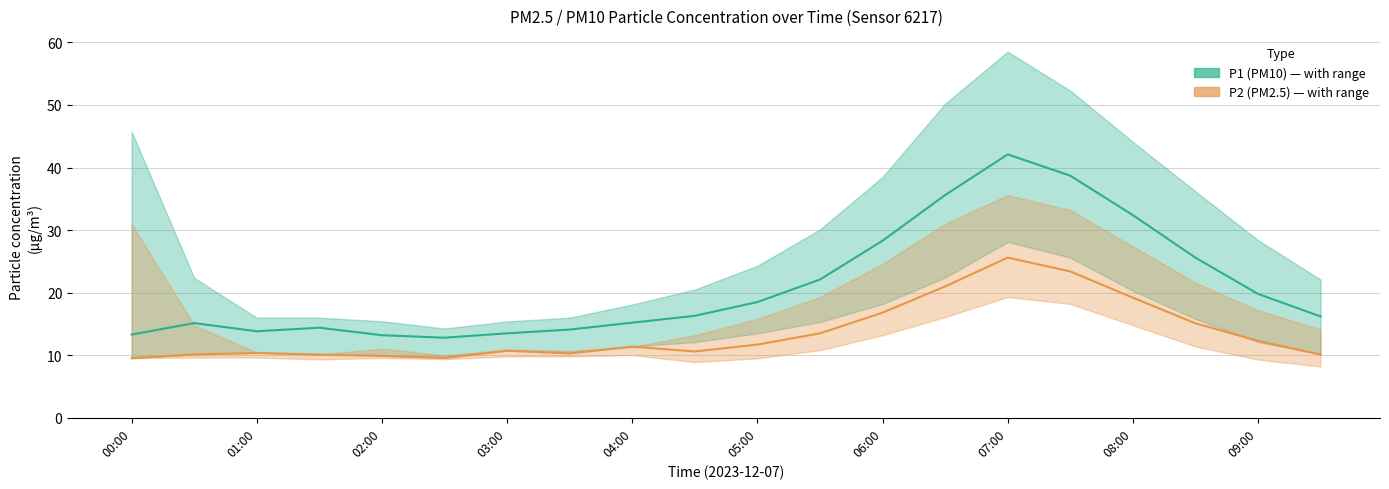

Is the value of P1 (PM10) at 13 greater than the value of P2 (PM2.5) at 07:00?

Yes